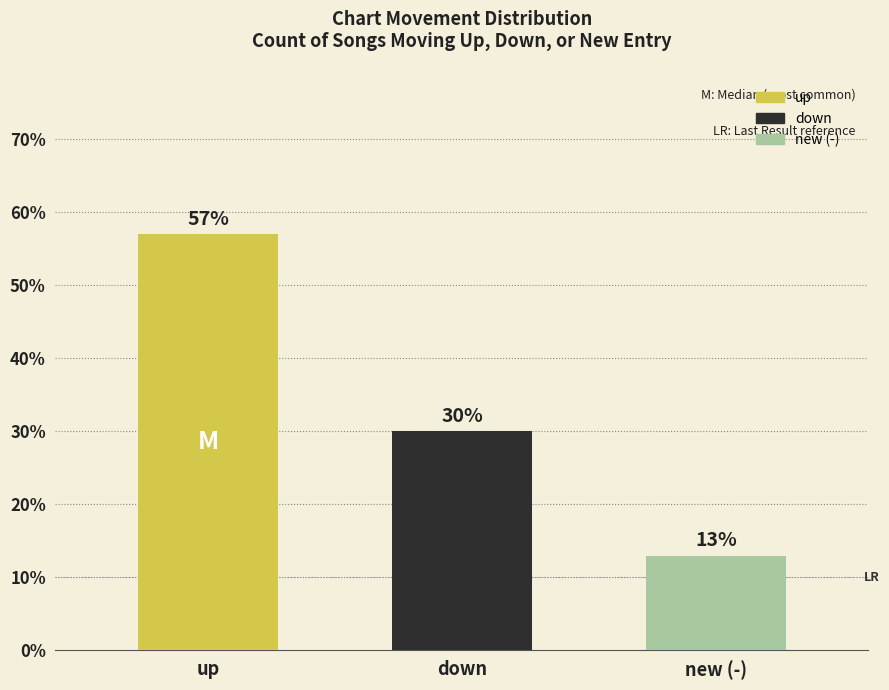

Are the bars horizontal?

No